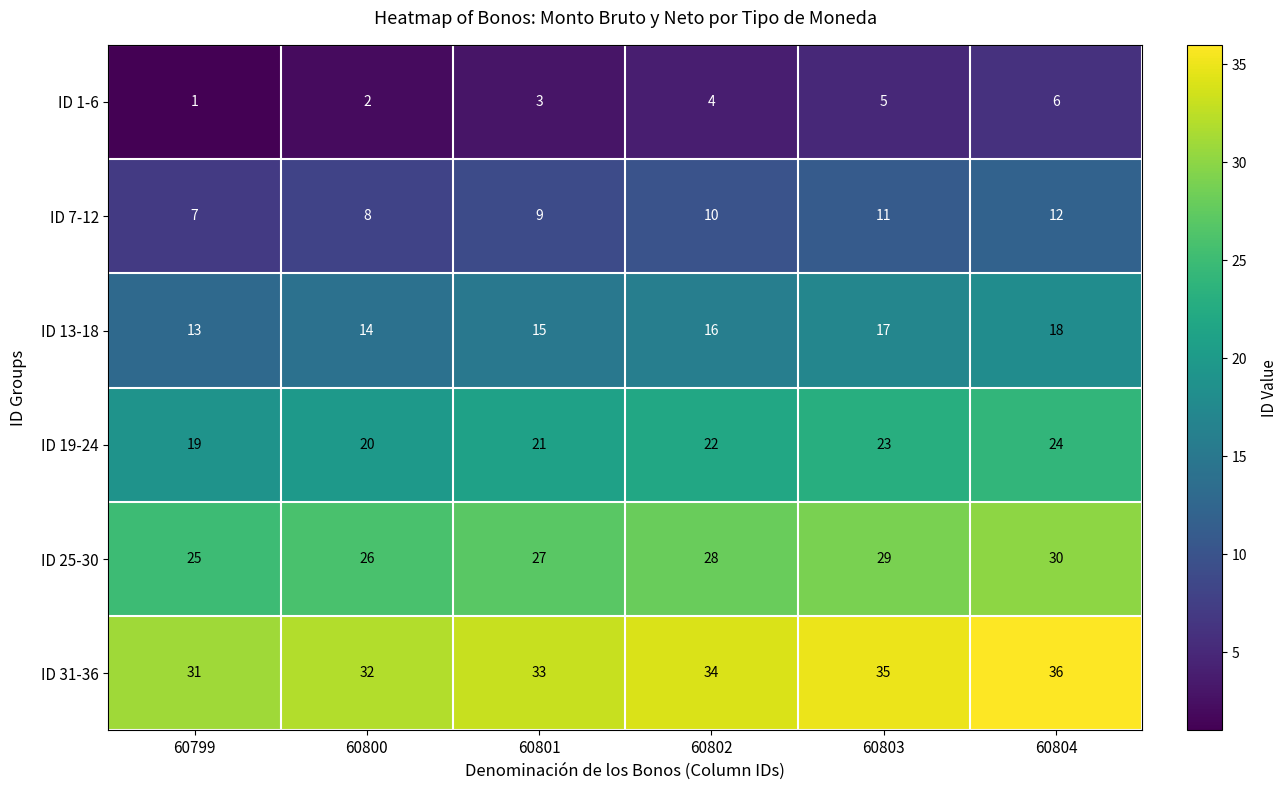

What is the sum of all ID 13-18 values?

93